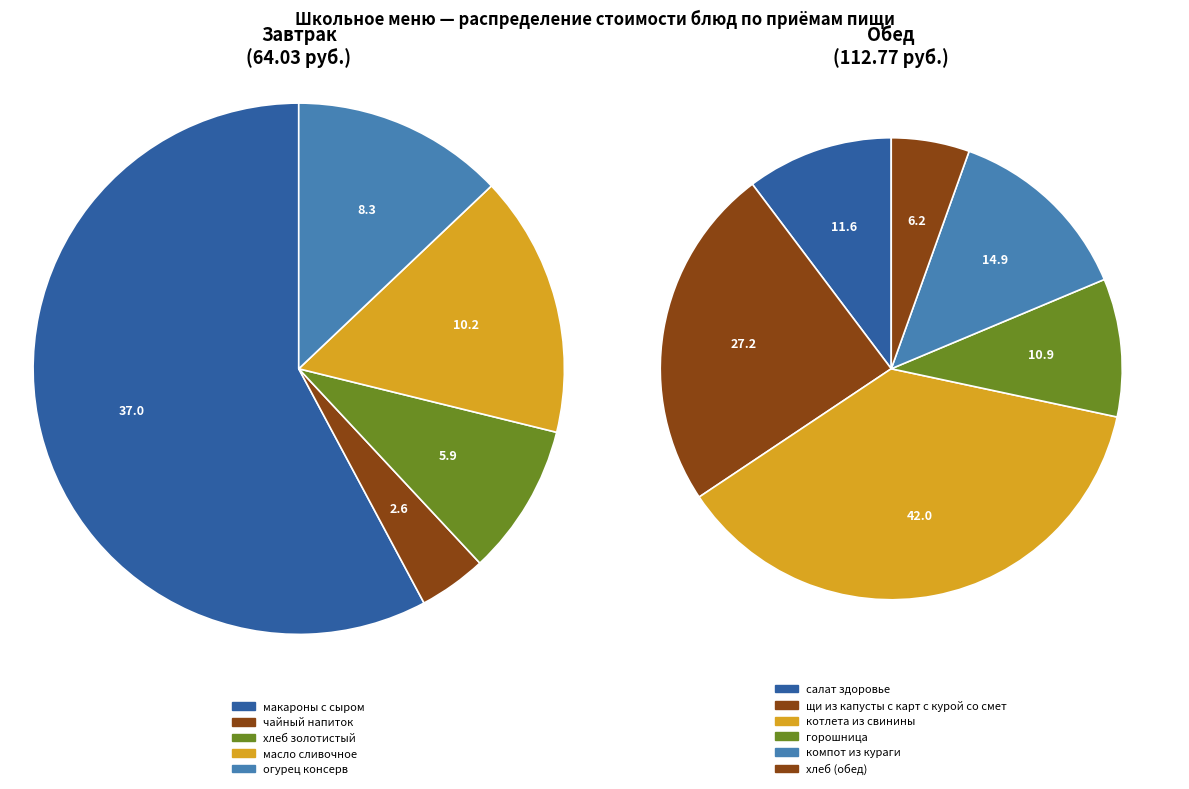

Does щи из капусты с карт с курой со смет account for over 50% of the chart?

No